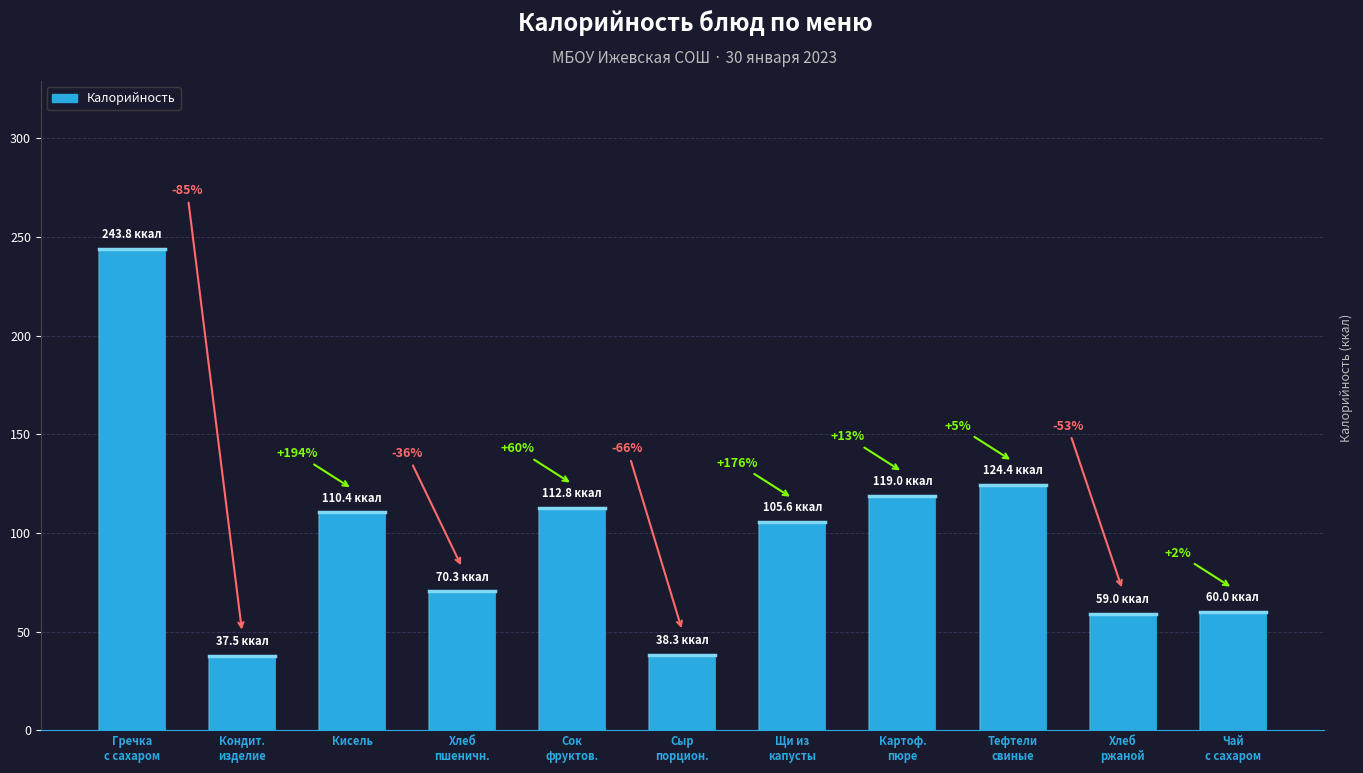

The chart shows a value of 56.7 at Сок
фруктов.. True or false?

False